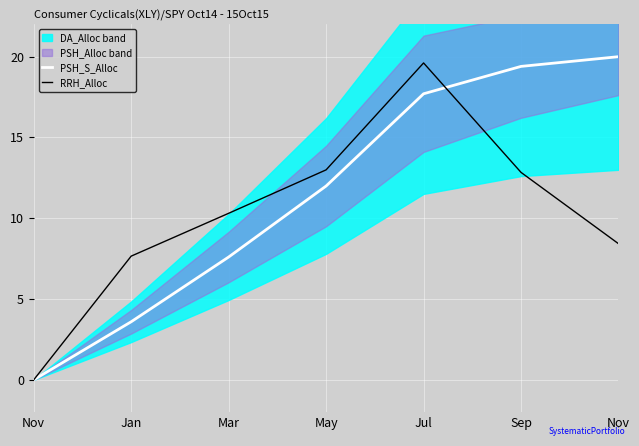

Is the value of PSH_S_Alloc at Sep greater than the value of RRH_Alloc at Nov?

Yes